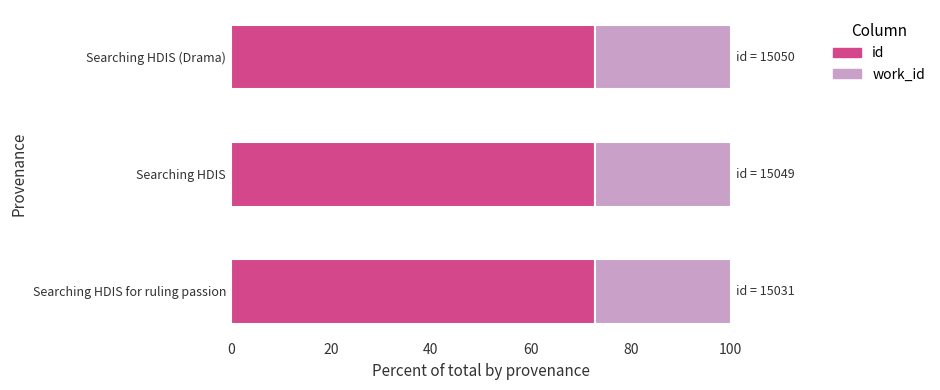

What is the highest value of the id series?

72.8